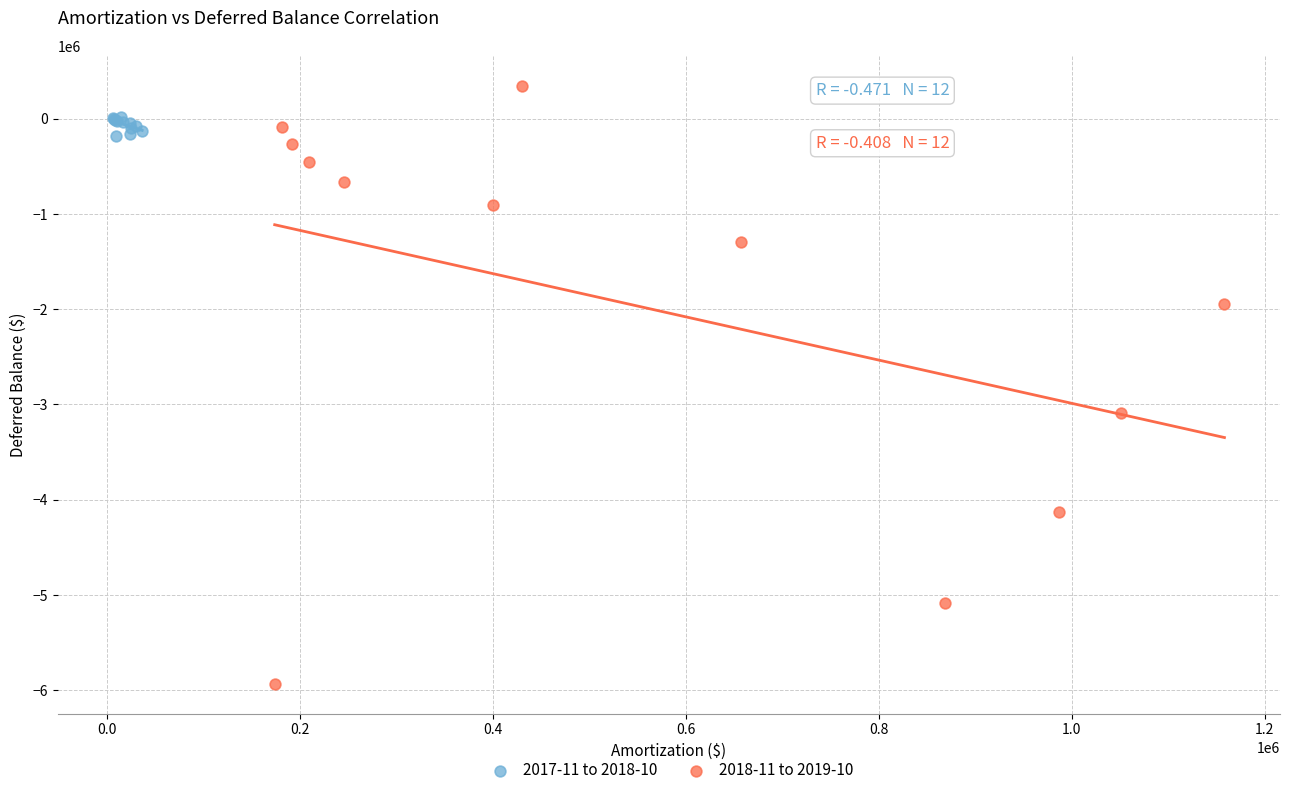

Which series contains the highest Y value?

2018-11 to 2019-10